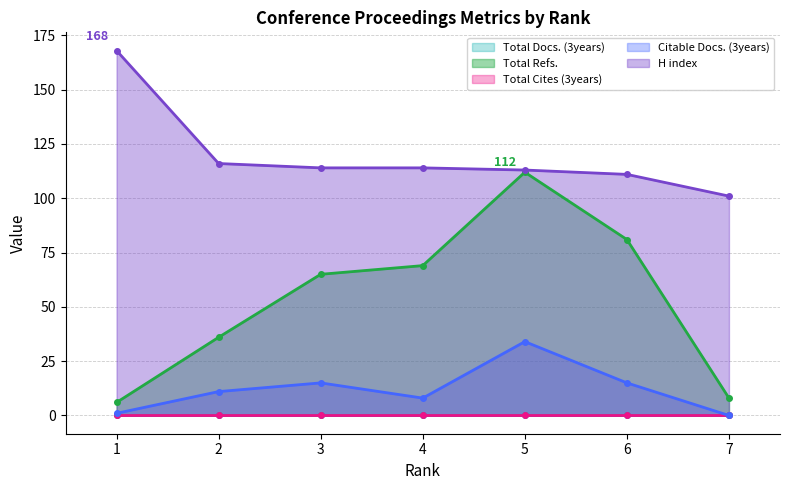

True or false: H index and Citable Docs. (3years) intersect in this chart.

False